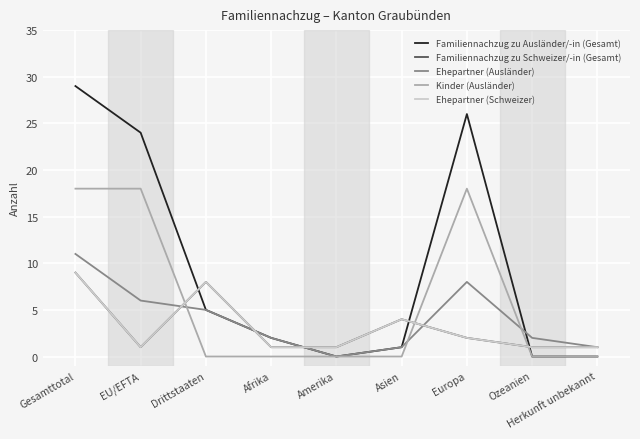

Does the chart display data point markers on the line(s)?

No